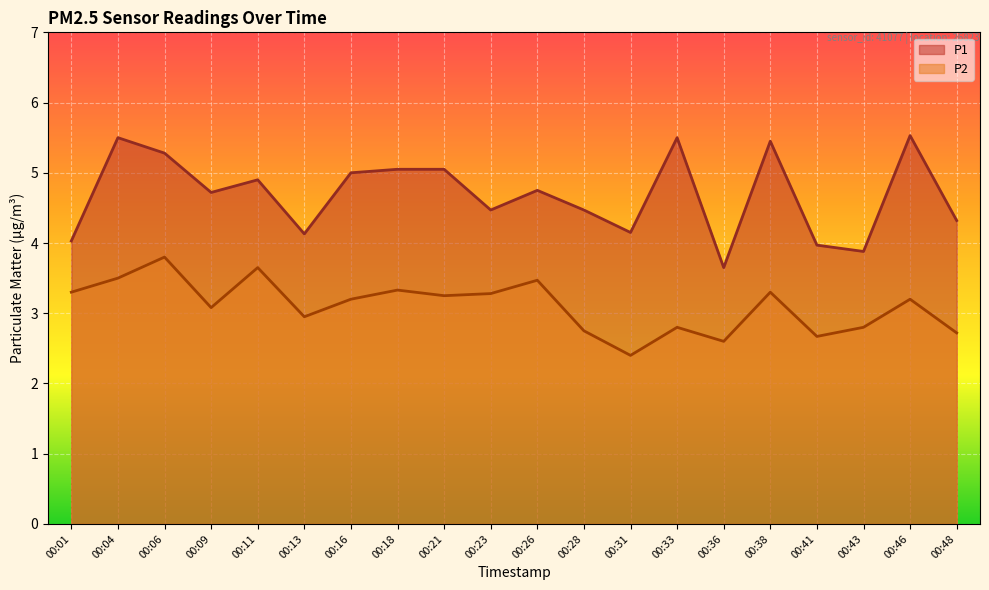

Is it true that P2 equals 4.0 at 00:09?

False